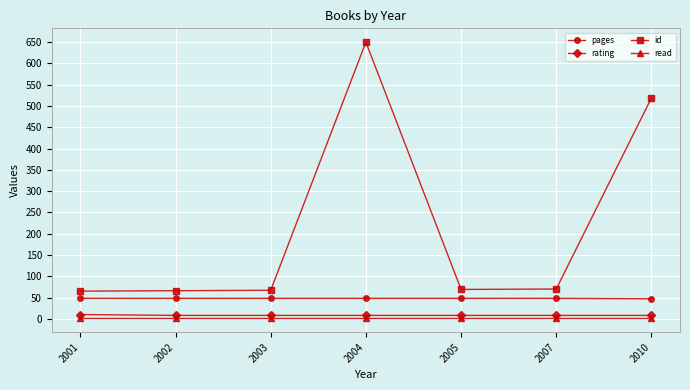

Rank the series at 2003 from highest to lowest value.

id, pages, rating, read